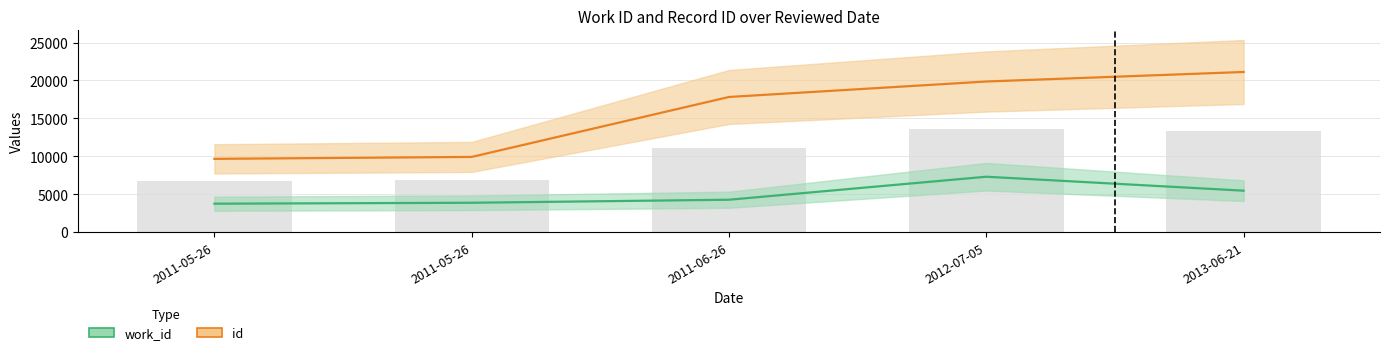

What value does the id series have at 2011-05-26?

9907